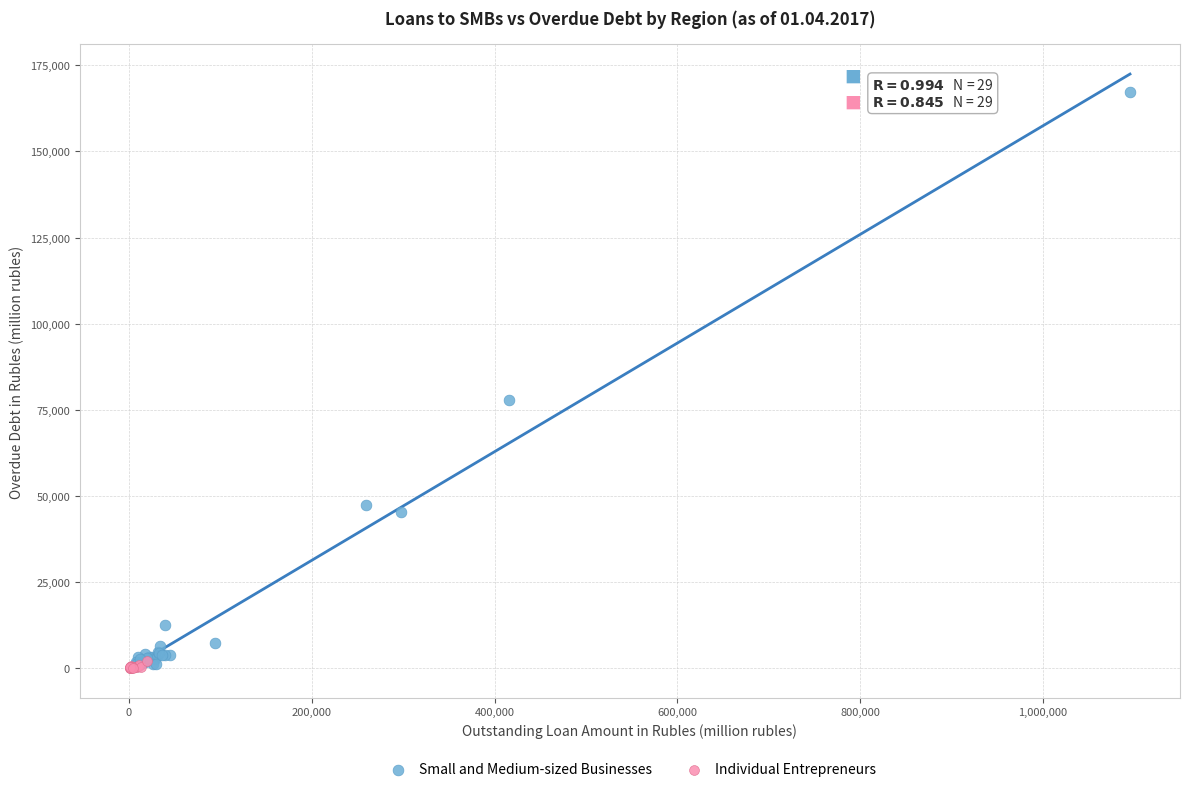

Which series reaches the maximum Y coordinate?

Small and Medium-sized Businesses